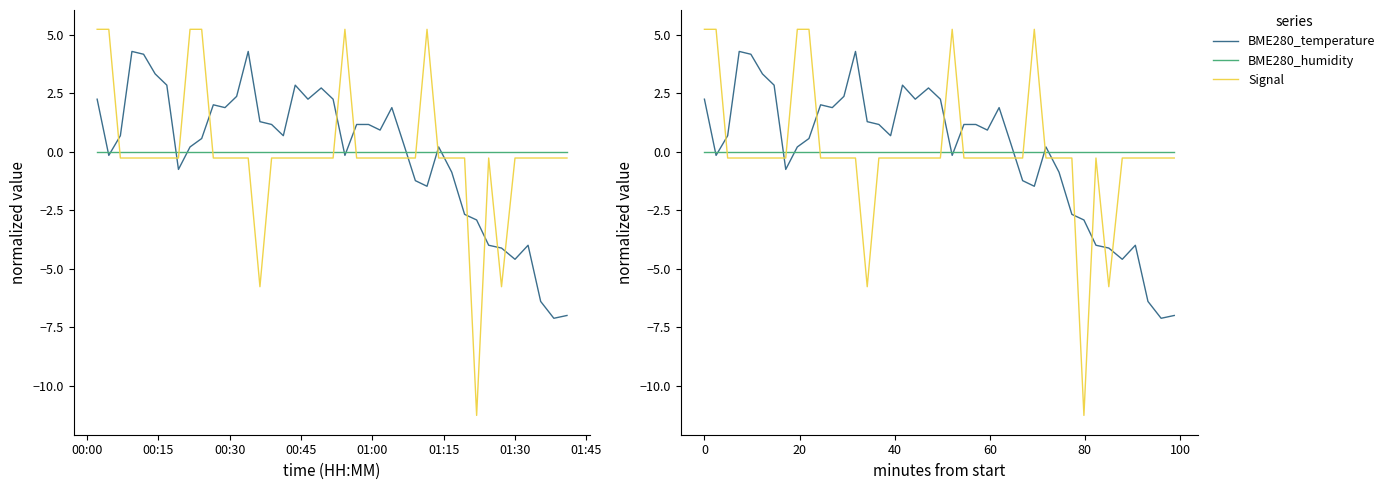

List the series in order of their overall mean, lowest first.

BME280_humidity, BME280_temperature, Signal